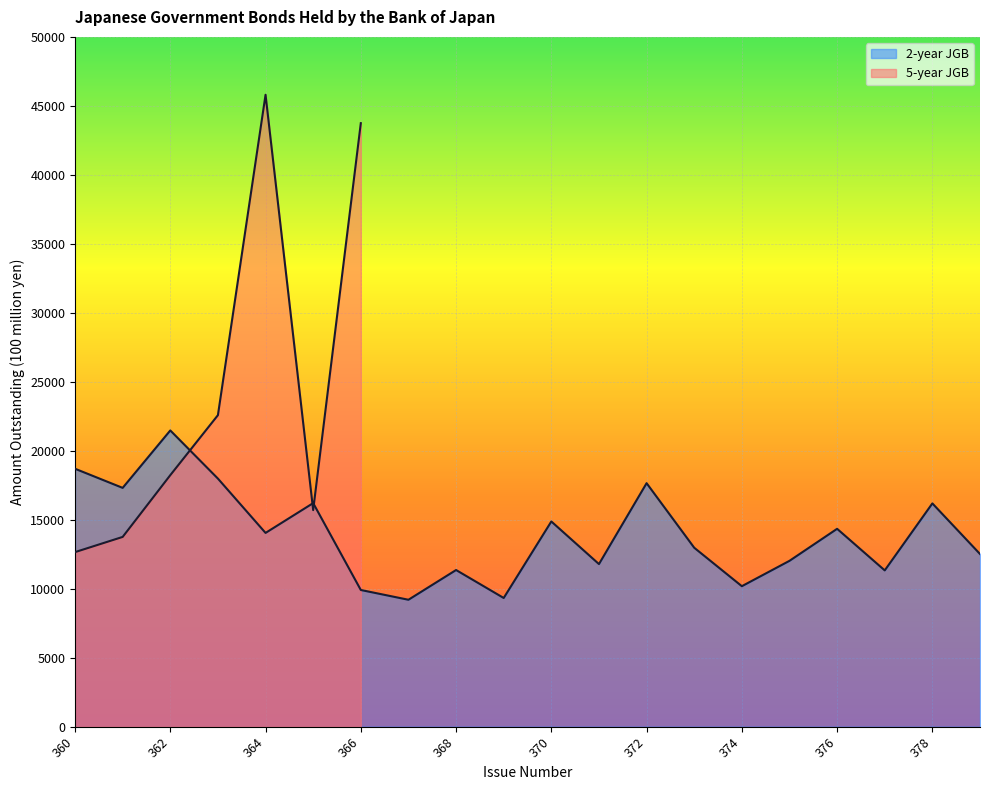

What is the difference between the values at 360 and 376?

4354